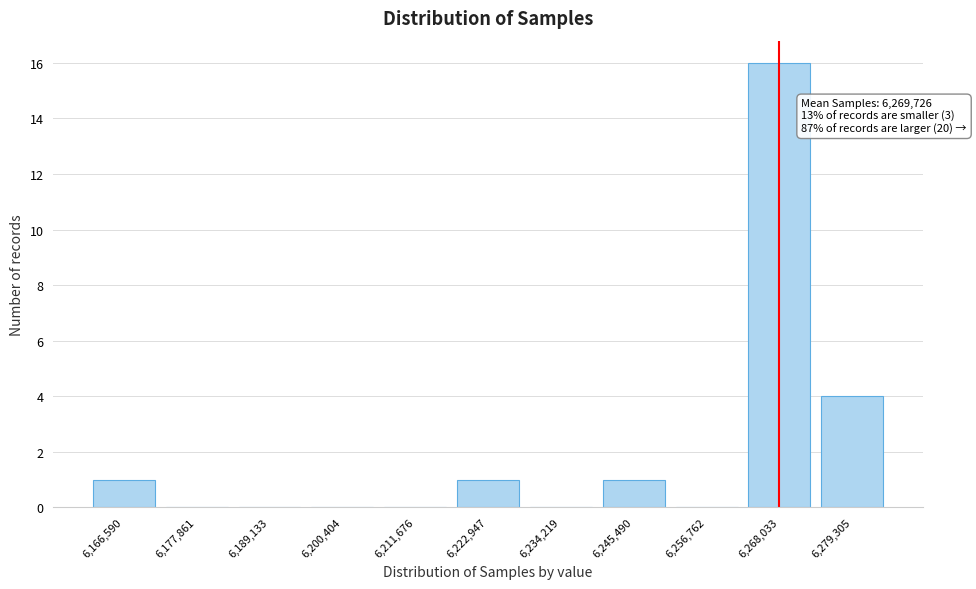

Reading left to right, list all the values displayed in this chart.

6,166,590=1	6,177,861=0	6,189,133=0	6,200,404=0	6,211,676=0	6,222,947=1	6,234,219=0	6,245,490=1	6,256,762=0	6,268,033=16	6,279,305=4